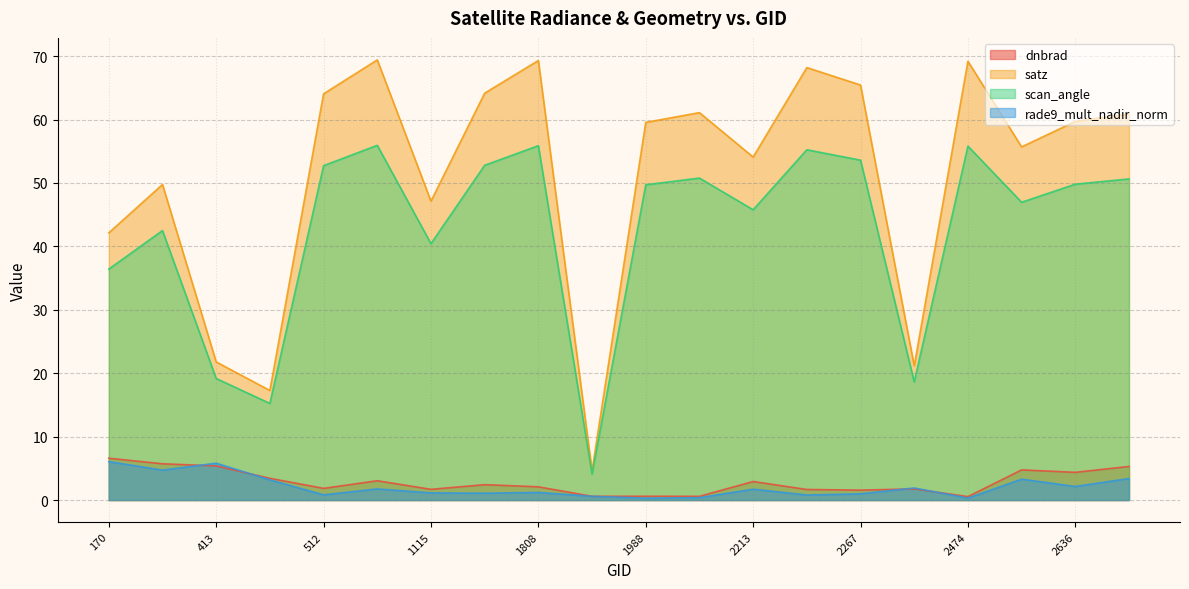

What is the minimum value shown in the chart?

0.3